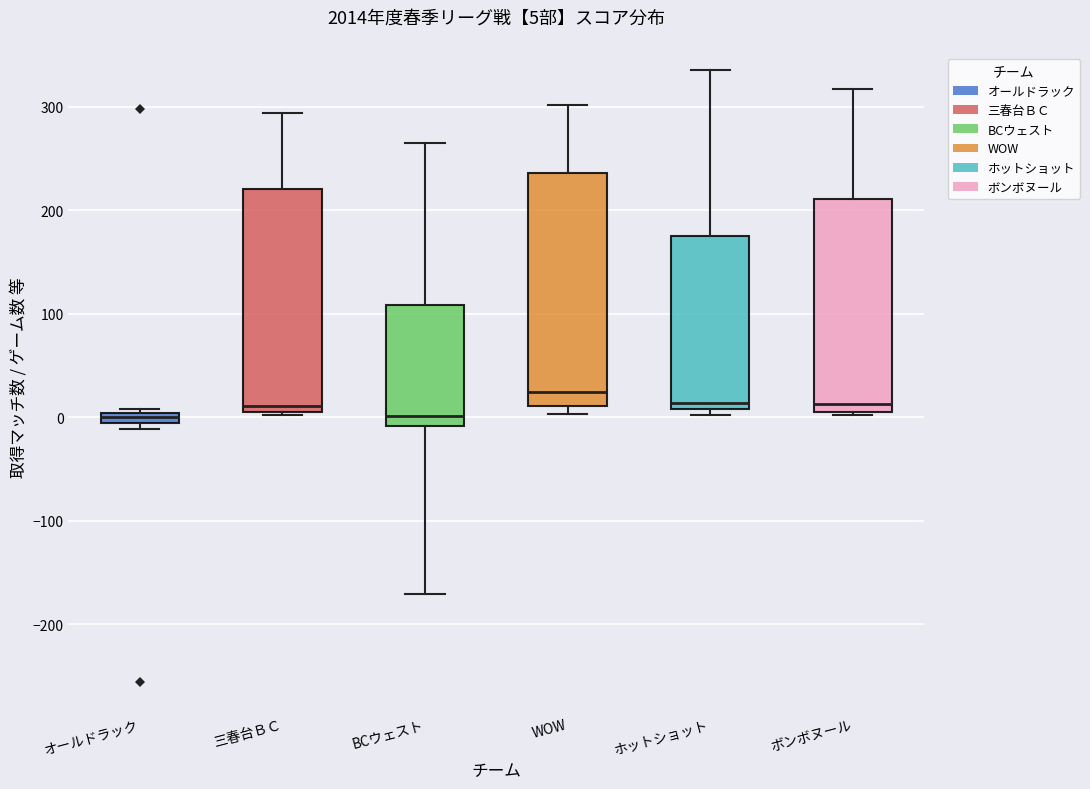

Comparing the boxes themselves (not the whiskers), which one is the tallest?

WOW